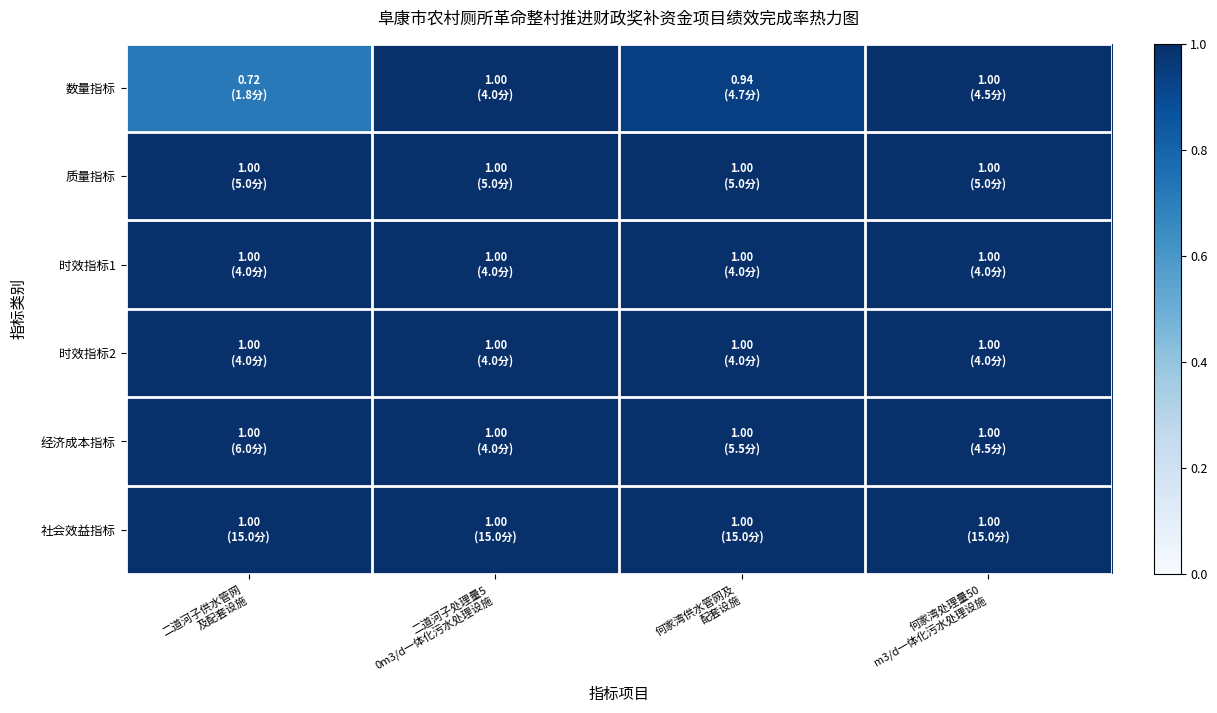

What is the maximum value shown in the chart?

1.0